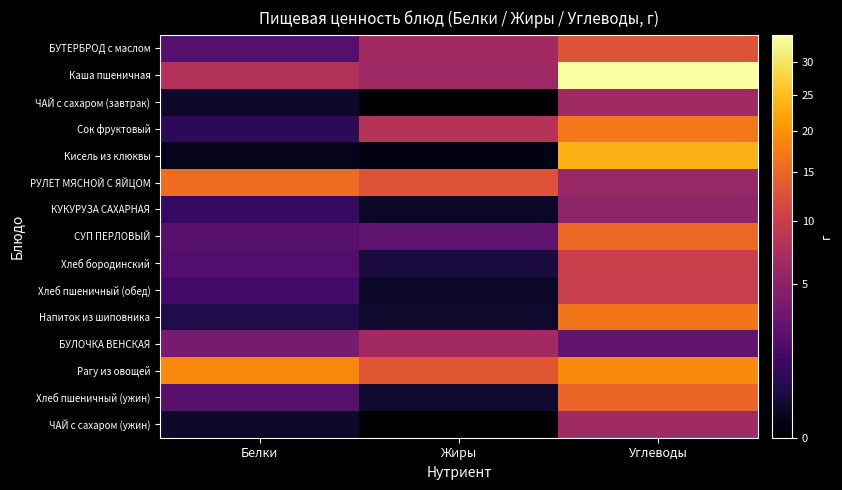

At how many categories does at least one series exceed 7?

3